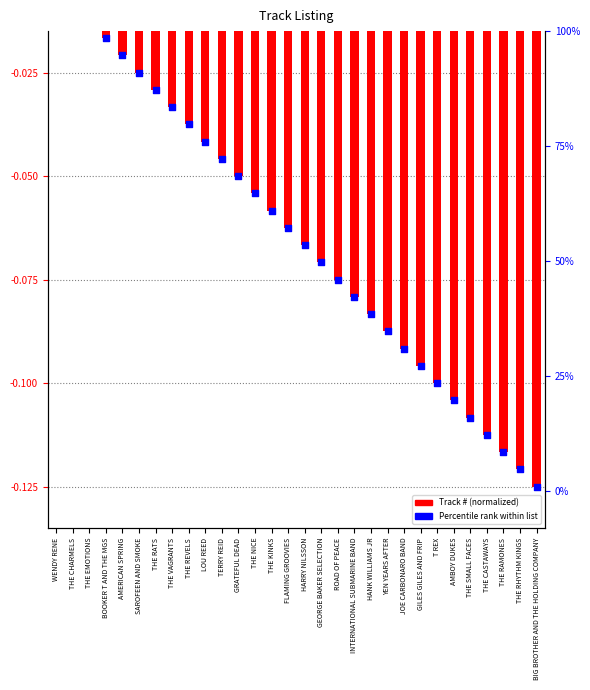

What are all the series names shown in the legend?

Track # (normalized), Percentile rank within list